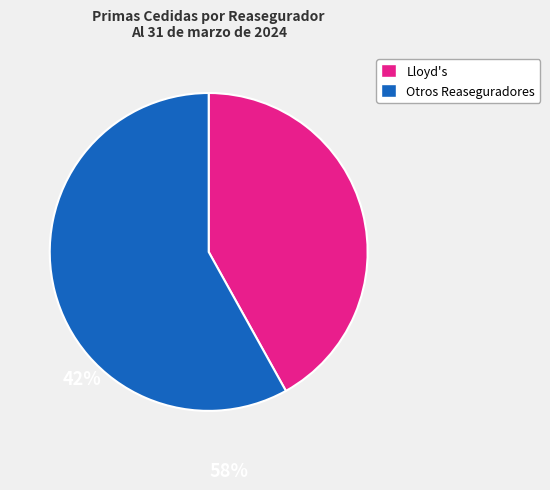

Does any single category account for the majority?

Yes